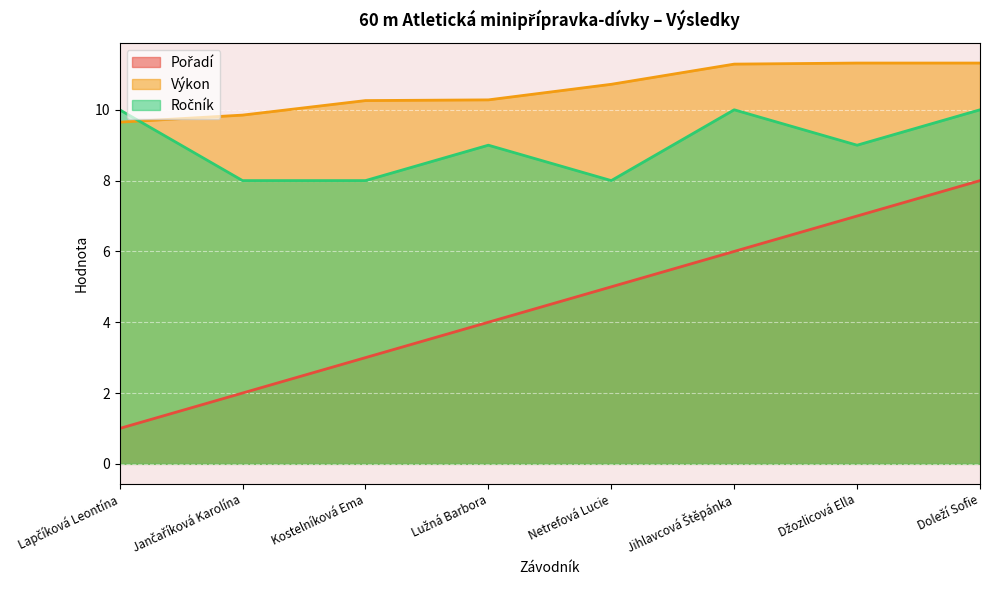

At which label does Pořadí first exceed 5?

Jihlavcová Štěpánka